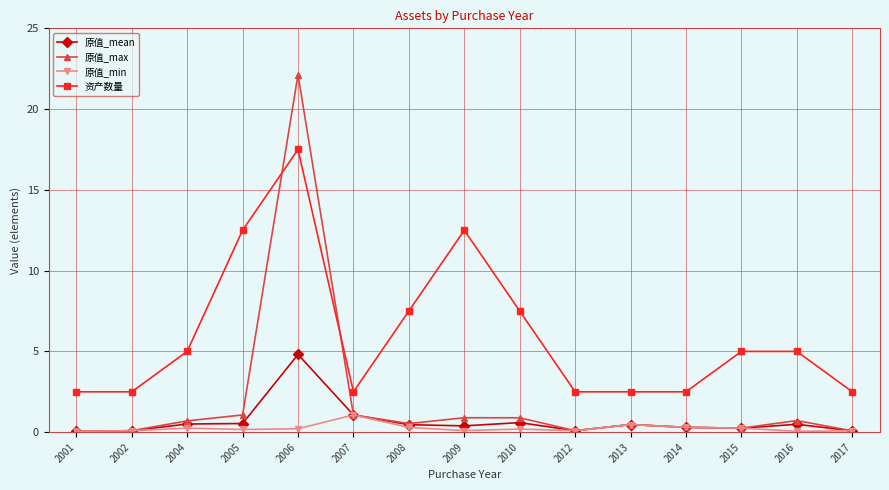

Read the 原值_mean value at 2016.

0.5